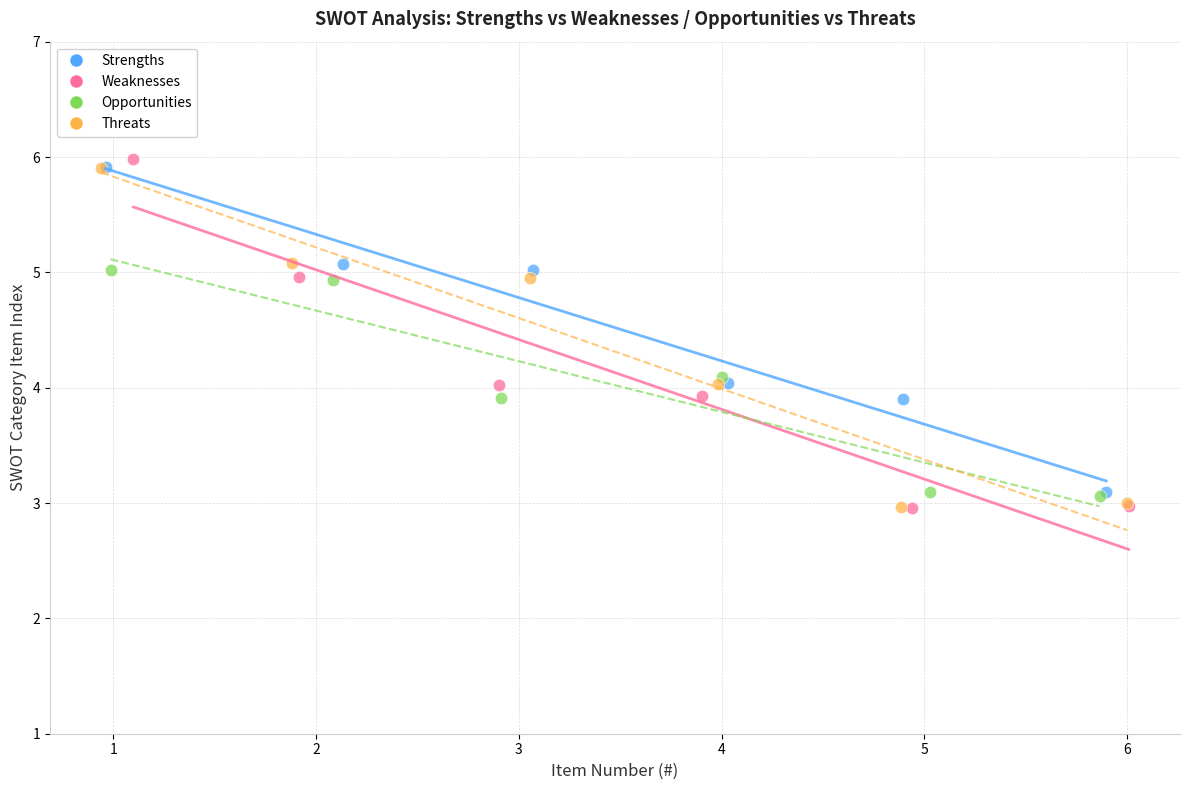

Which series has the largest Y range (max minus min)?

Weaknesses